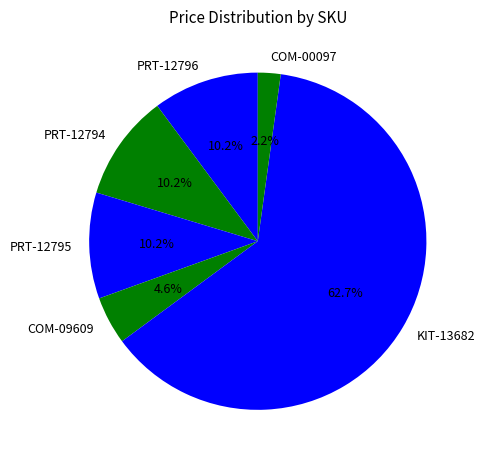

Which slice is the largest?

KIT-13682